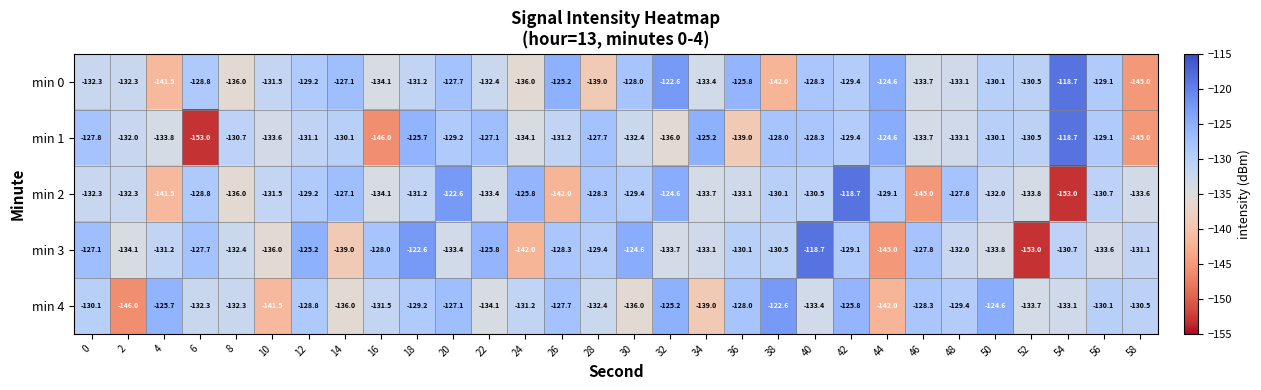

How many distinct data groups are displayed?

5